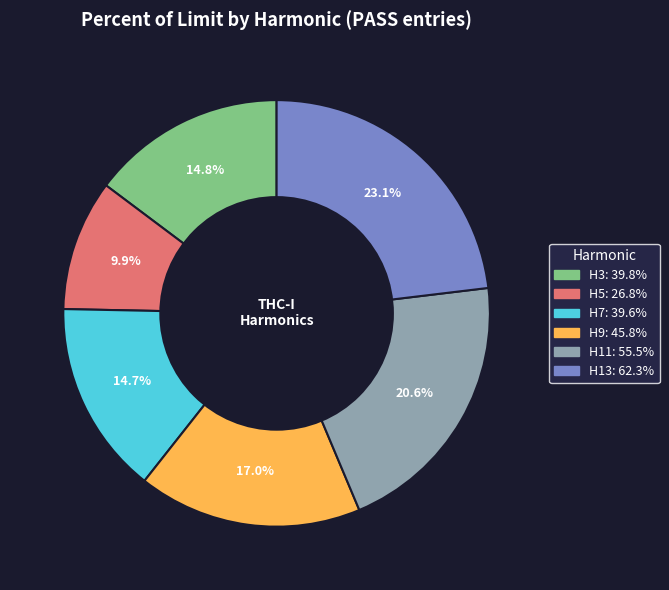

Is there any slice that represents more than half of the pie?

No